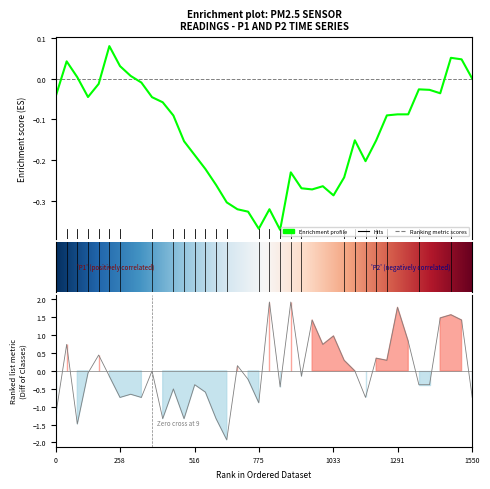

True or false: the data shows 3.1 at 1291.

False